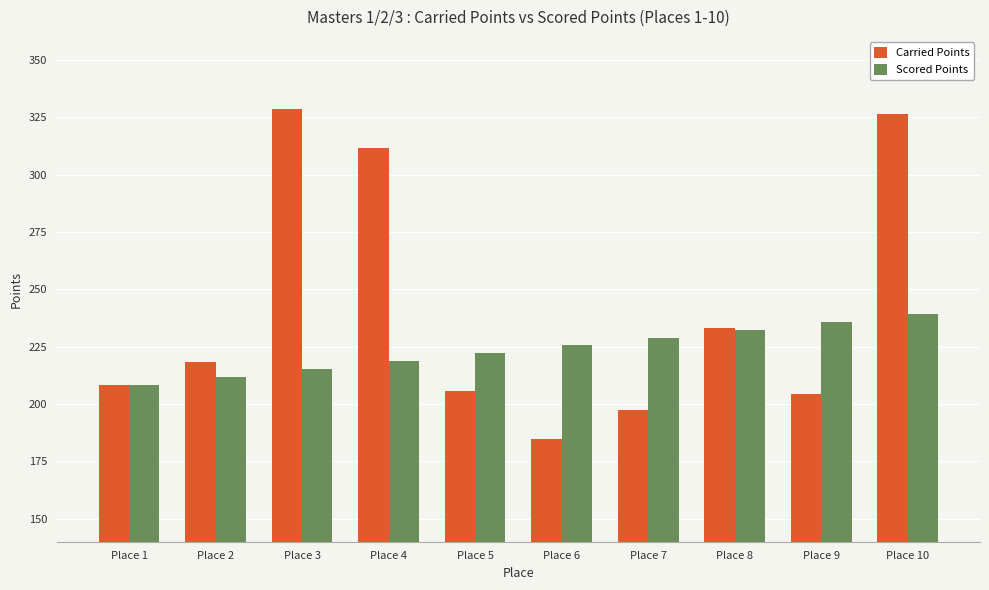

Which series has the largest range (max minus min)?

Carried Points